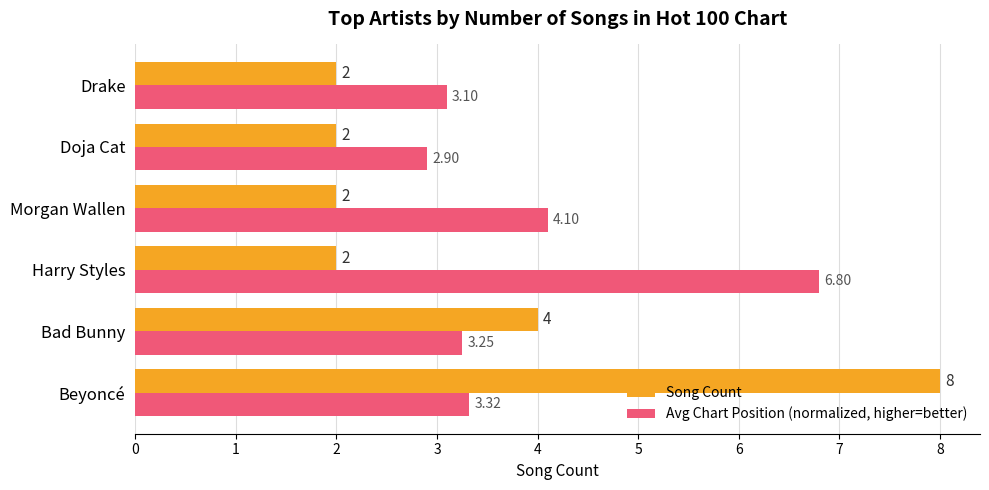

At which label does Avg Chart Position (normalized, higher=better) reach its minimum?

Doja Cat